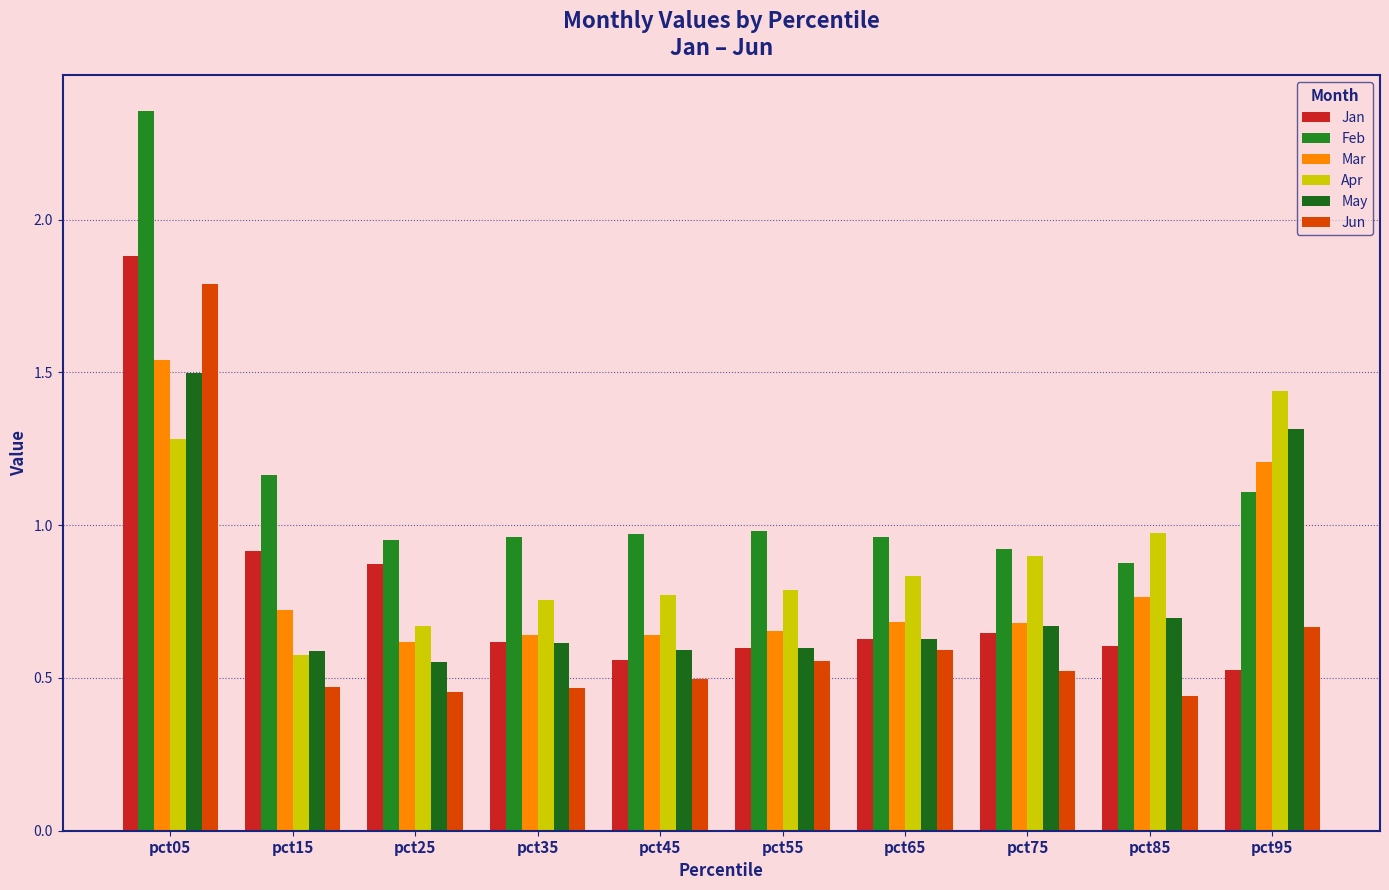

True or false: May has a value of 0.9 at pct55.

False